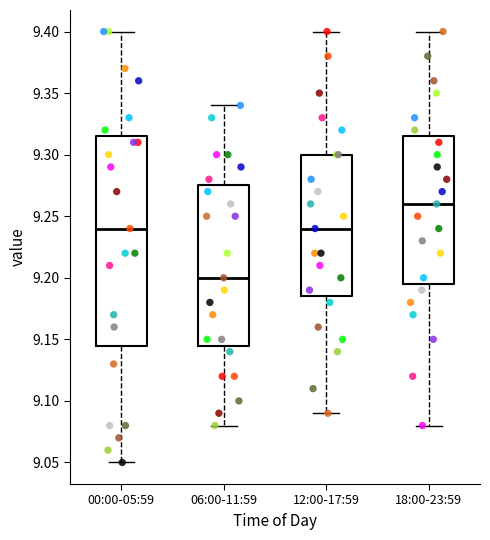

Reading left to right, transcribe this box plot: for each box, give where its median line is, the range the box spans, and where its two whiskers end, as read against the y-axis. The values are not printed on the chart, so give them approximately, as read against the axis.

00:00-05:59: median 9.240, box 9.145 to 9.315, whiskers 9.050 to 9.400
06:00-11:59: median 9.200, box 9.145 to 9.275, whiskers 9.080 to 9.340
12:00-17:59: median 9.240, box 9.185 to 9.300, whiskers 9.090 to 9.400
18:00-23:59: median 9.260, box 9.195 to 9.315, whiskers 9.080 to 9.400